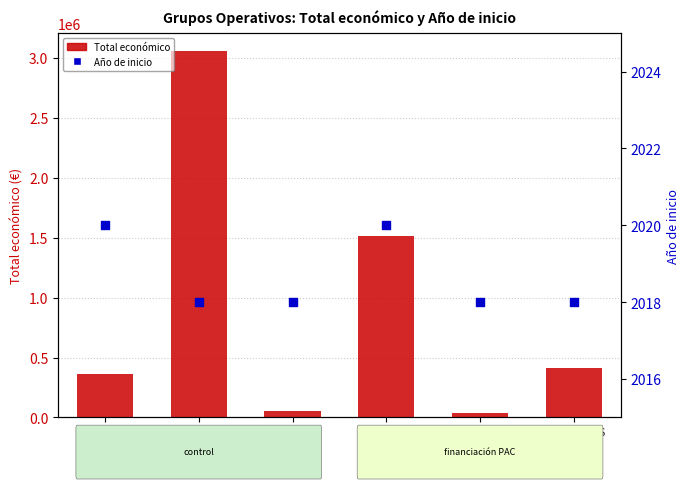

Which series contains the lowest Y value?

Año de inicio